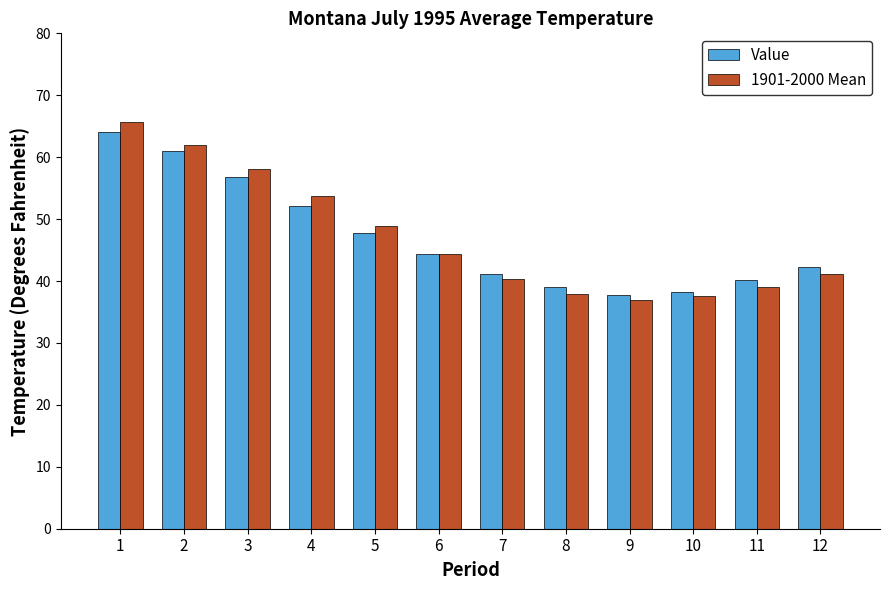

Count the number of data series in this chart.

2